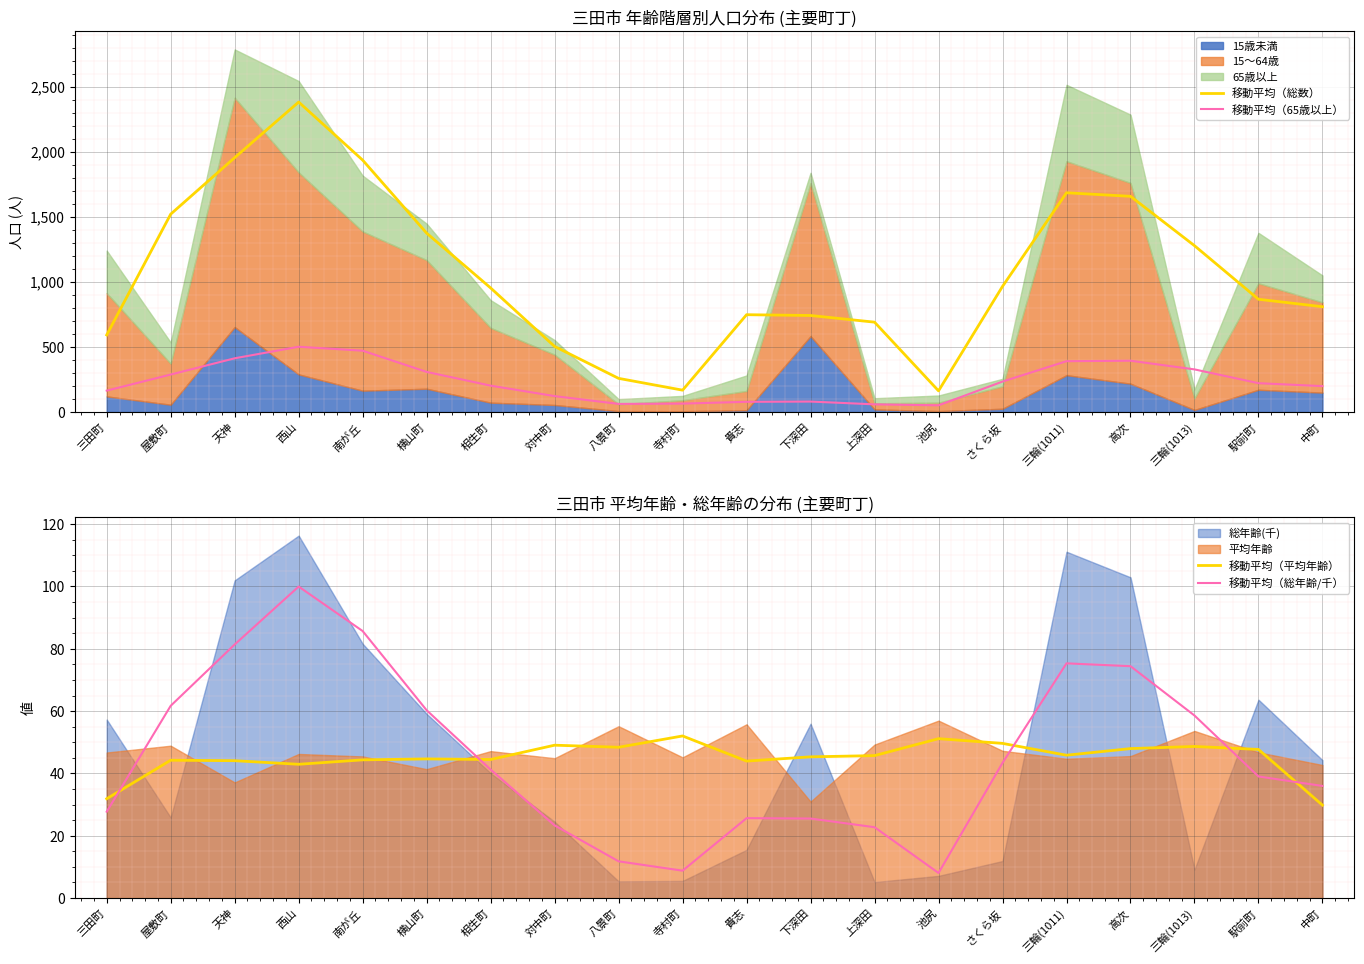

Which has a higher value, 貴志 or 寺村町?

貴志